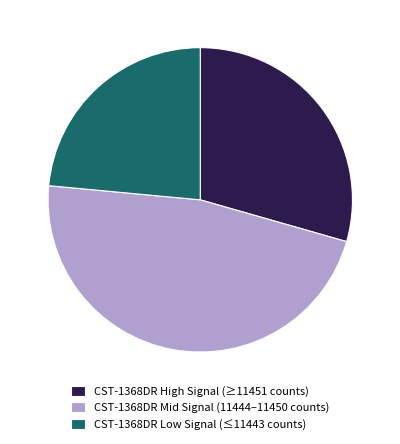

Approximately how many times larger is the value at CST-1368DR Mid Signal (11444–11450 counts) compared to CST-1368DR High Signal (≥11451 counts)?

1.6